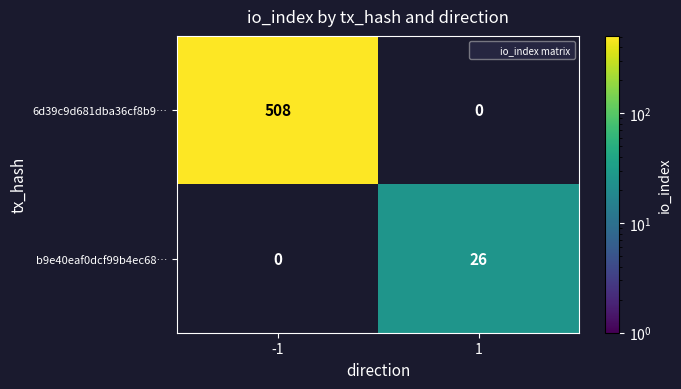

At how many categories does at least one series exceed 184?

1